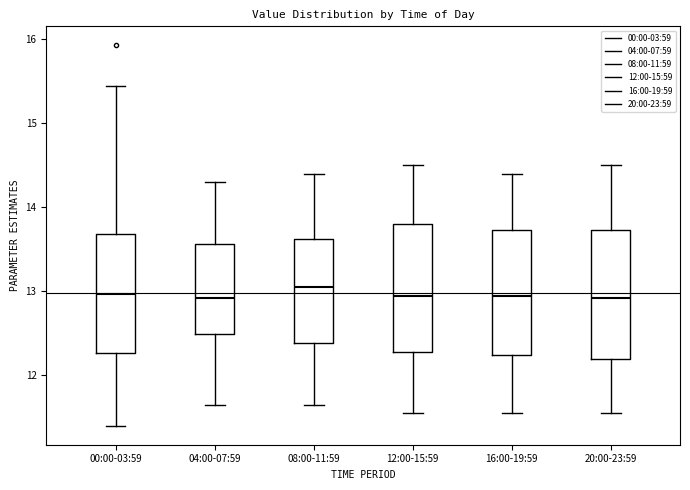

Reading left to right, read every box against the y-axis: the position of its median line, the range the box covers, and the ends of its whiskers. The values are not printed on the chart, so give them approximately, as read against the axis.

00:00-03:59: median 13.0, box 12.3 to 13.7, whiskers 11.4 to 15.5
04:00-07:59: median 12.9, box 12.5 to 13.6, whiskers 11.7 to 14.3
08:00-11:59: median 13.1, box 12.4 to 13.6, whiskers 11.7 to 14.4
12:00-15:59: median 13.0, box 12.3 to 13.8, whiskers 11.6 to 14.5
16:00-19:59: median 13.0, box 12.2 to 13.7, whiskers 11.6 to 14.4
20:00-23:59: median 12.9, box 12.2 to 13.7, whiskers 11.6 to 14.5